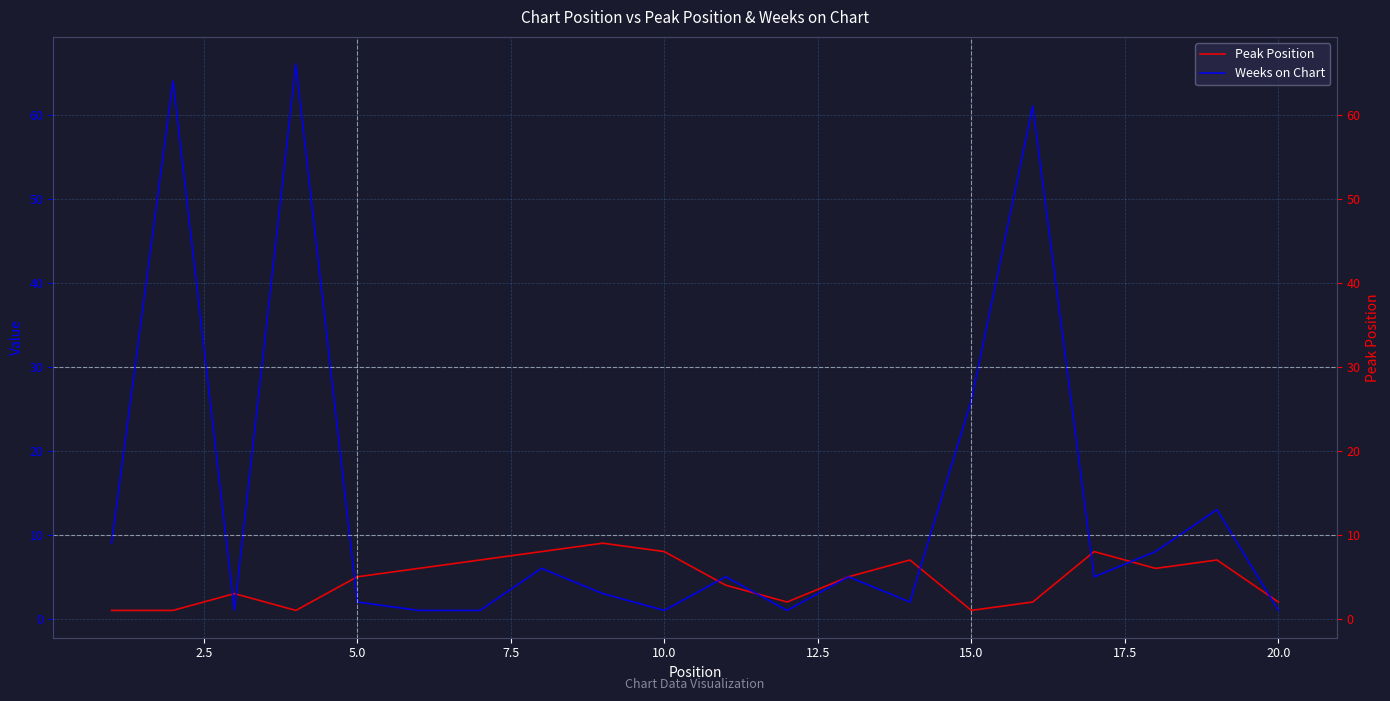

What is the difference between the second highest and minimum values in the Weeks on Chart series?

63